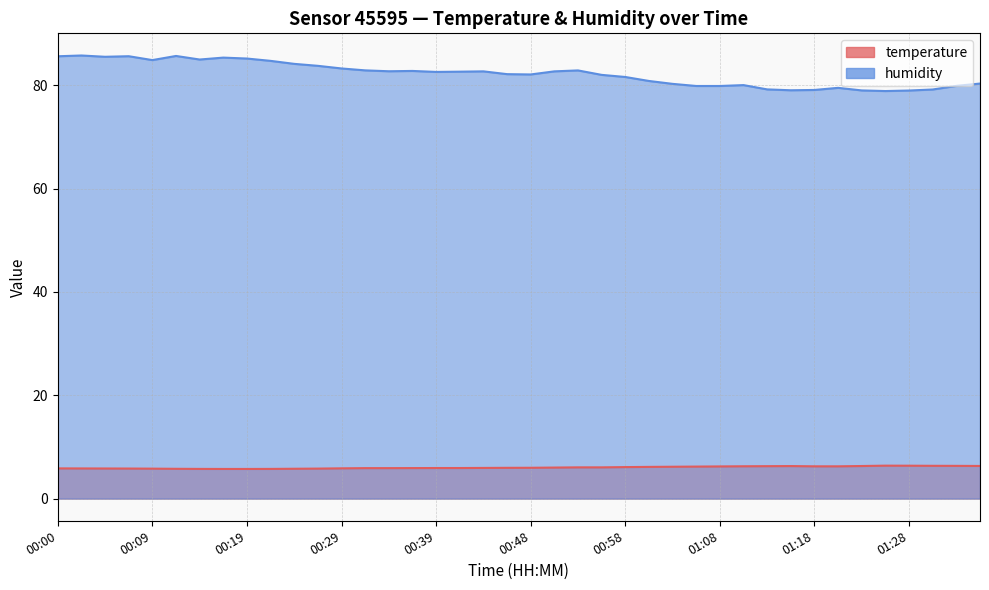

Between 01:10 and 01:33, which is larger?

01:33